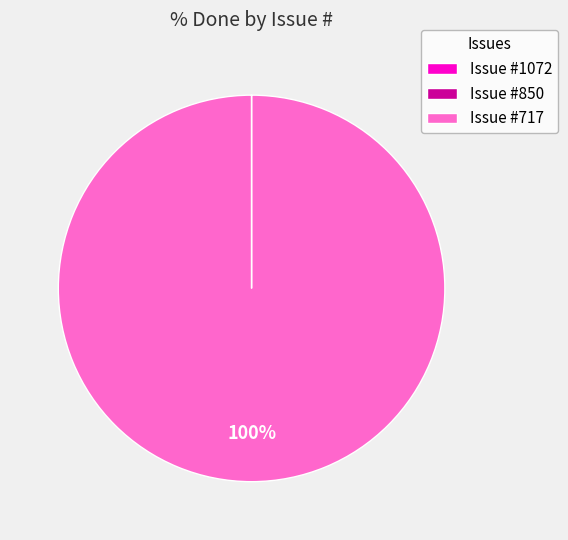

To the nearest percent, what percentage of the pie is Issue #717?

100%